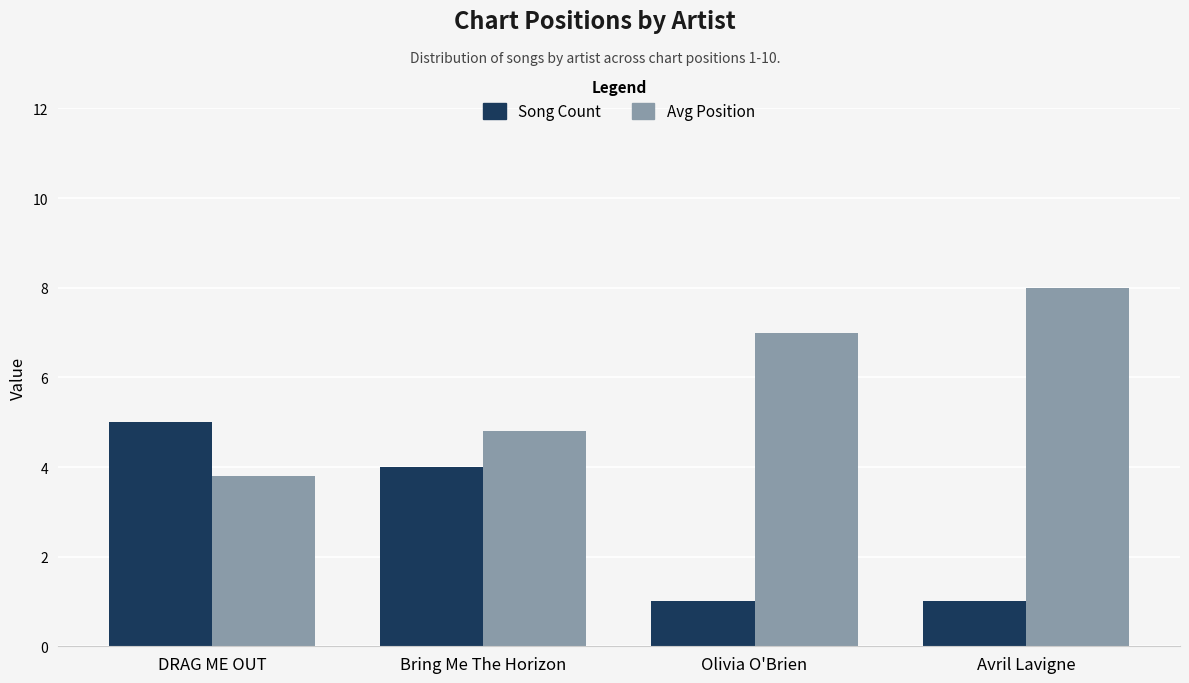

How many series are shown in this chart?

2